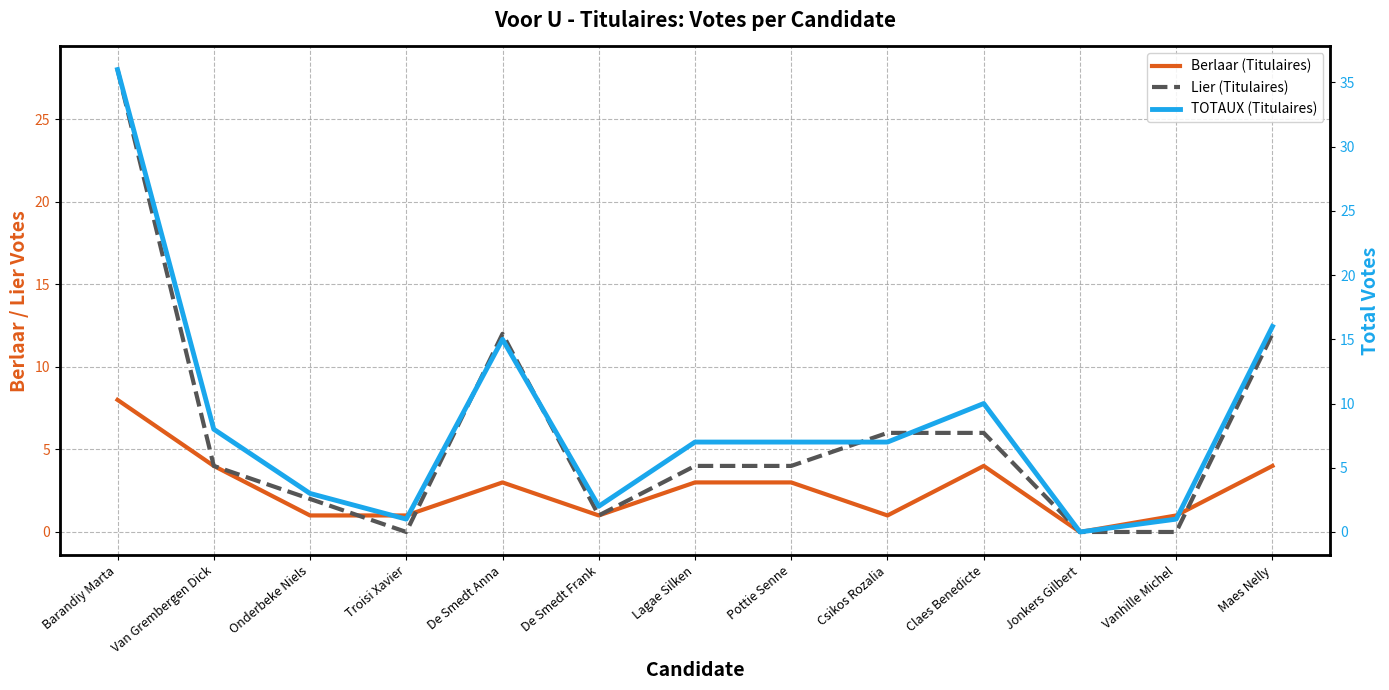

What is the difference between the second highest and minimum values in the TOTAUX (Titulaires) series?

16